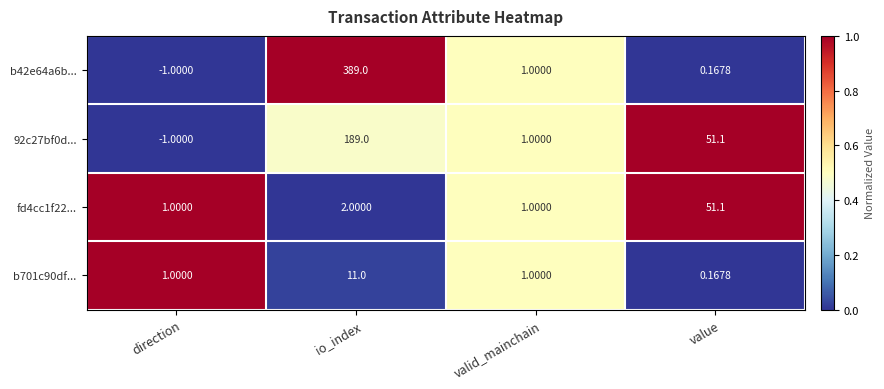

What is the maximum value shown in the chart?

389.0